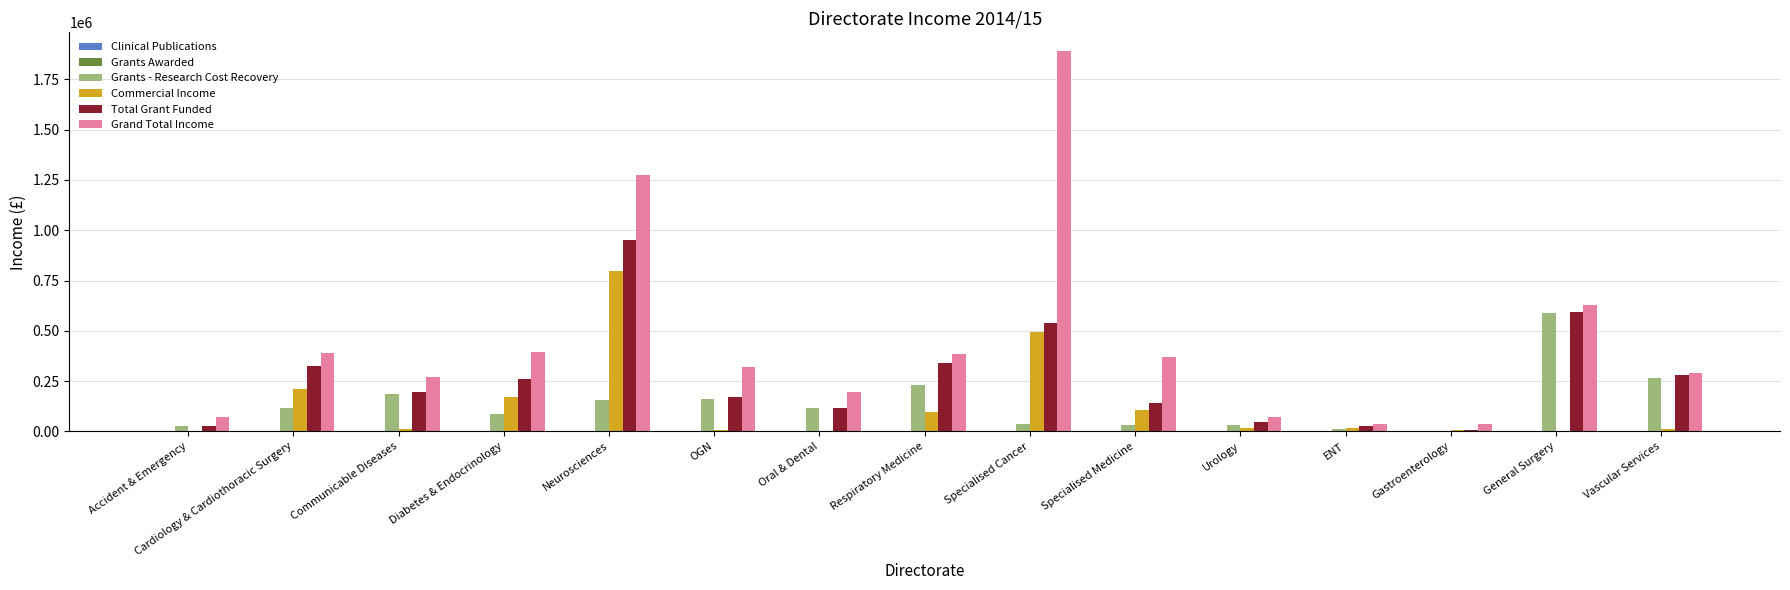

How many data points does each series have?

15